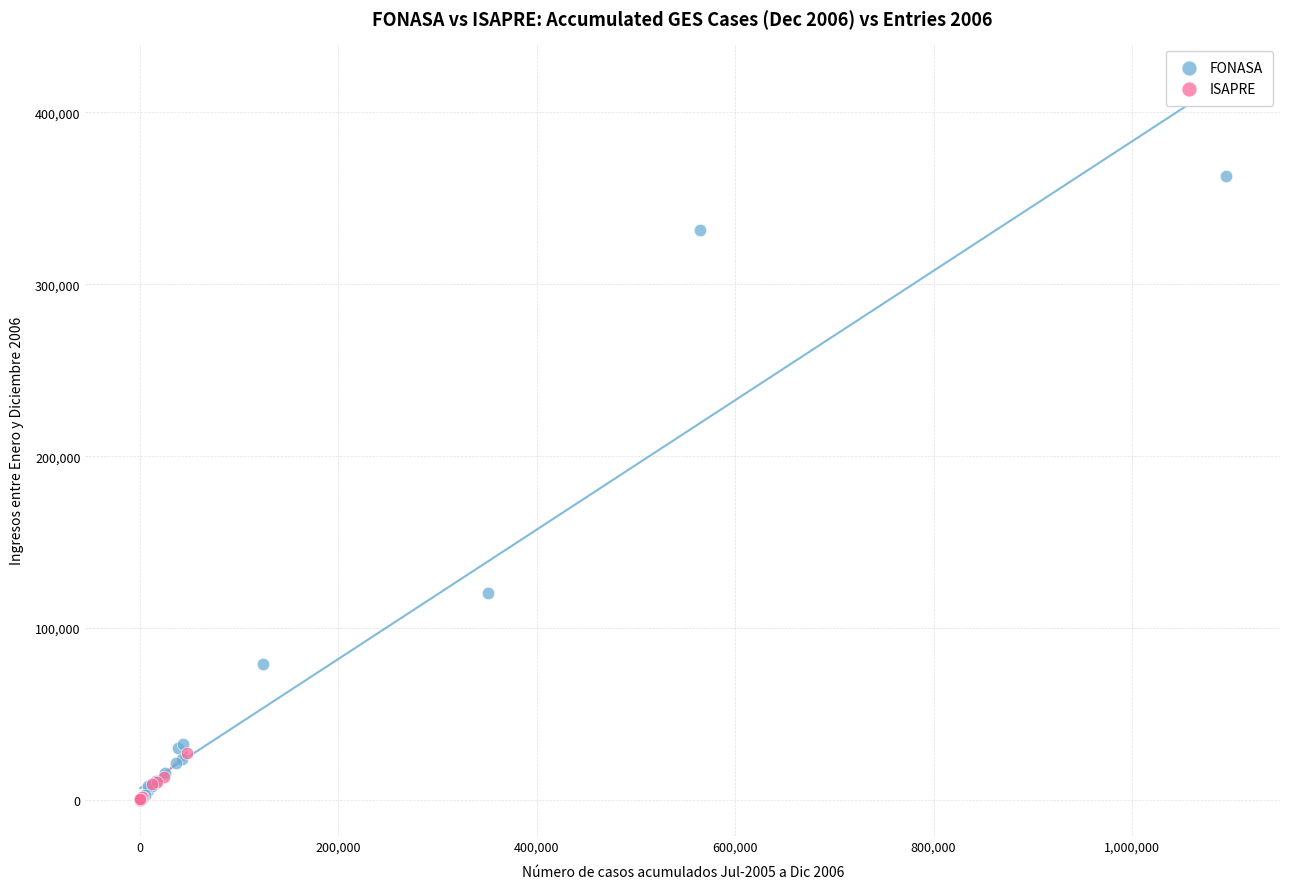

Which series has the widest spread of Y values?

FONASA